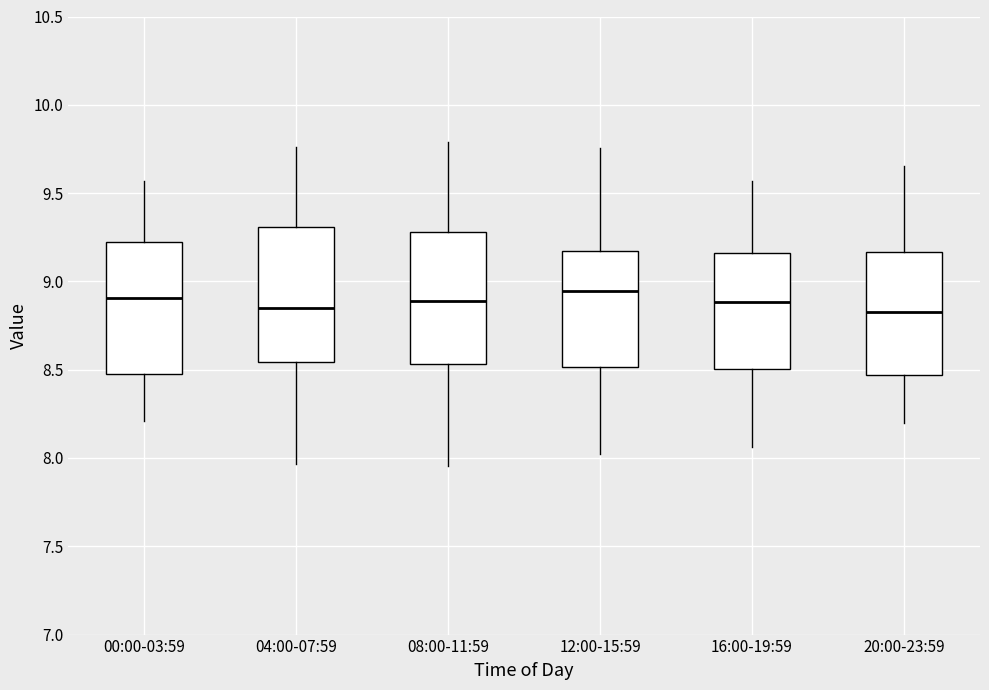

Reading left to right, transcribe this box plot: for each box, give where its median line is, the range the box spans, and where its two whiskers end, as read against the y-axis. The values are not printed on the chart, so give them approximately, as read against the axis.

00:00-03:59: median 8.90, box 8.50 to 9.20, whiskers 8.20 to 9.55
04:00-07:59: median 8.85, box 8.55 to 9.30, whiskers 7.95 to 9.75
08:00-11:59: median 8.90, box 8.55 to 9.30, whiskers 7.95 to 9.80
12:00-15:59: median 8.95, box 8.50 to 9.15, whiskers 8.00 to 9.75
16:00-19:59: median 8.90, box 8.50 to 9.15, whiskers 8.05 to 9.55
20:00-23:59: median 8.85, box 8.45 to 9.15, whiskers 8.20 to 9.65